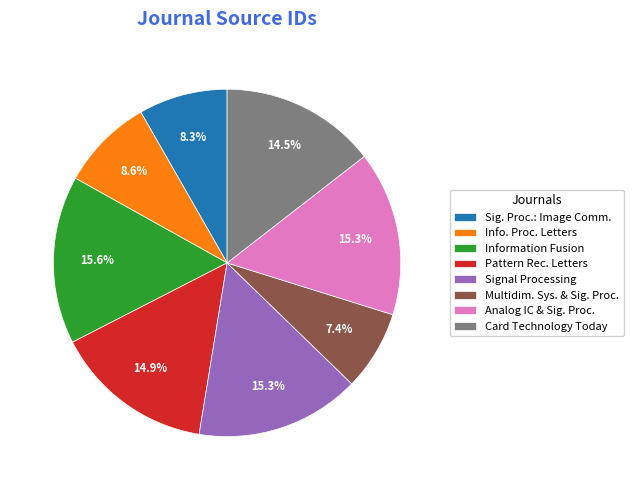

What percentage is the Information Fusion slice, to the nearest percent?

16%